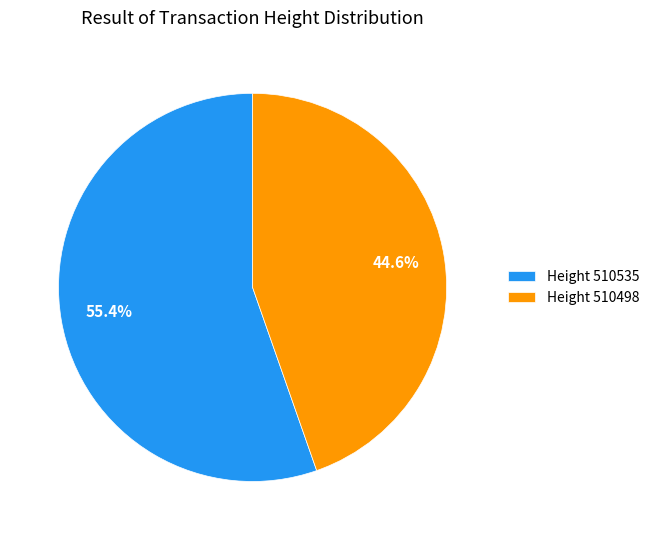

To the nearest percent, what is the average slice percentage?

50%